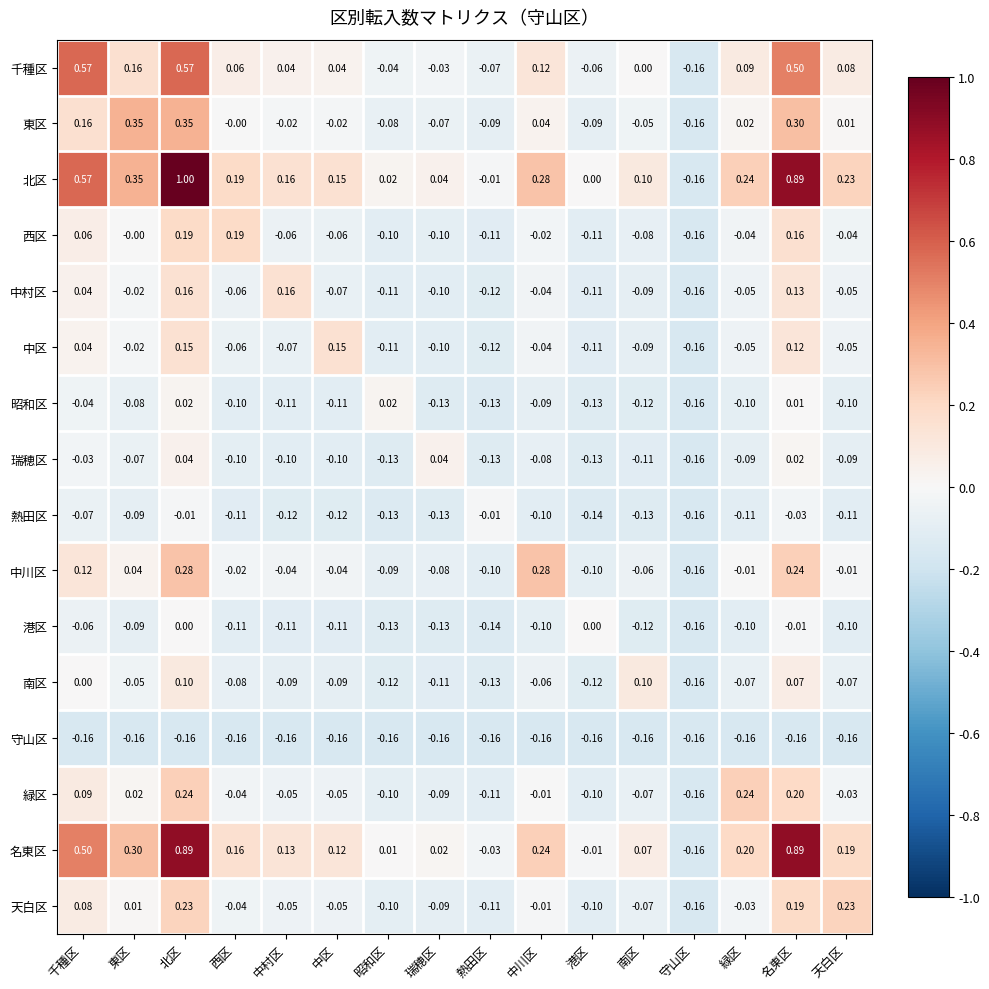

Which series changed the most between 北区 and 港区?

北区